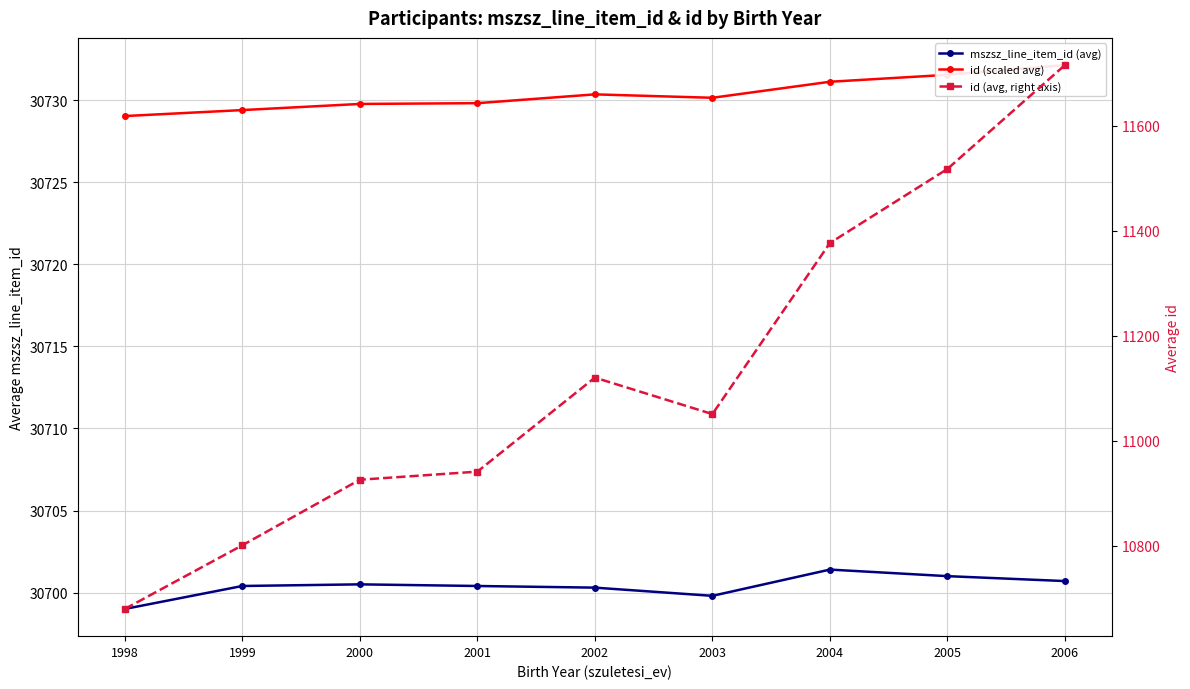

How many interior local valleys does the mszsz_line_item_id (avg) series have?

1